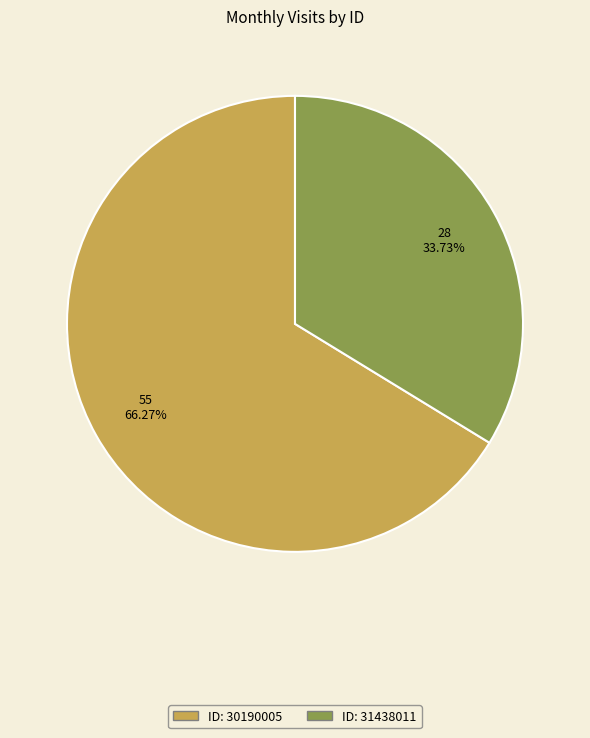

Combined, do 30190005 and 31438011 account for over 50%?

Yes